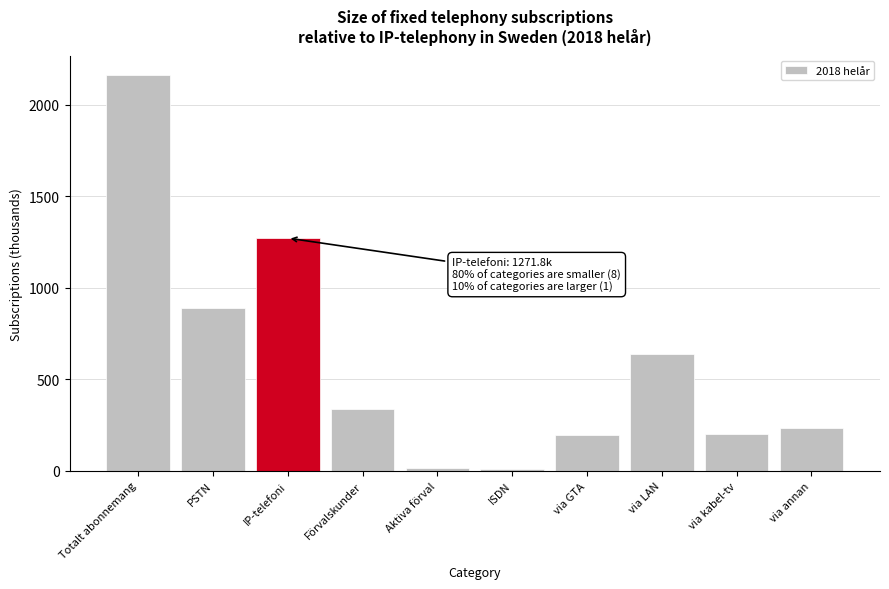

Is it true that the value at IP-telefoni is 502.5?

False